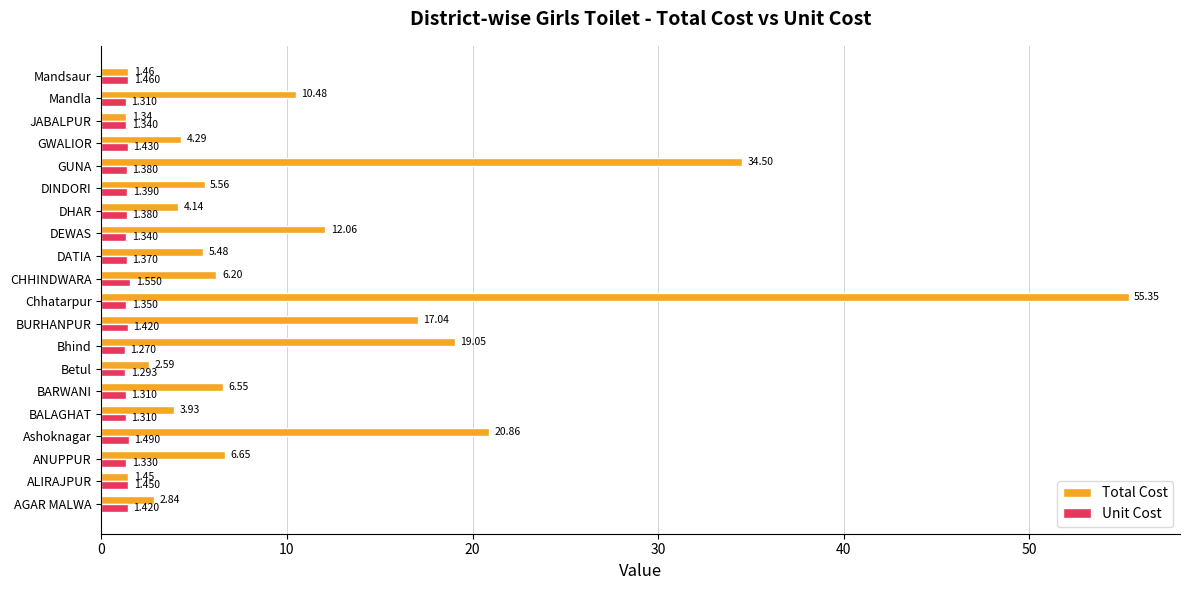

Rank the series by their maximum value, from highest to lowest.

Total Cost, Unit Cost